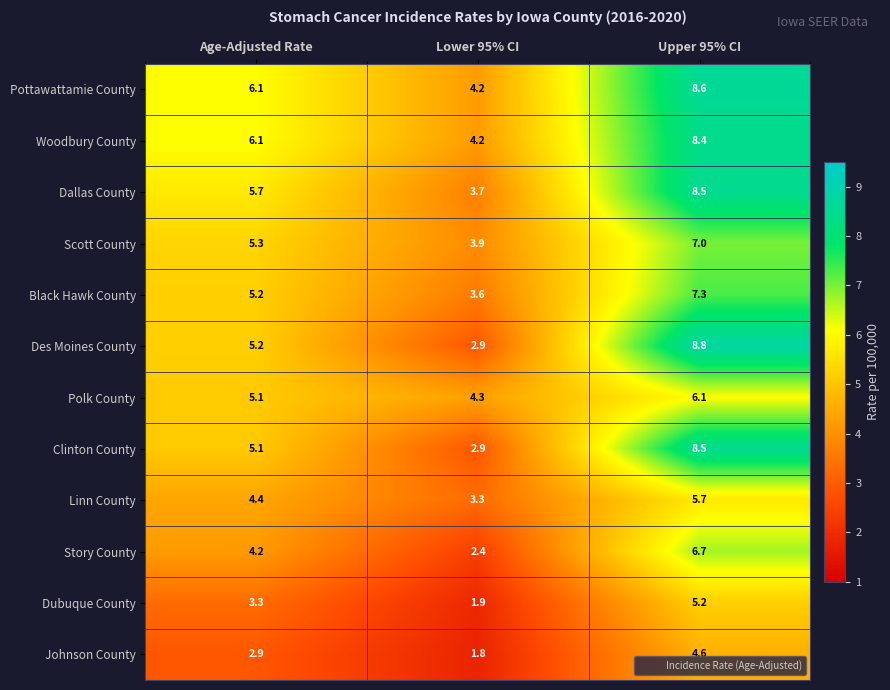

Which series has the largest total across all categories?

Pottawattamie County